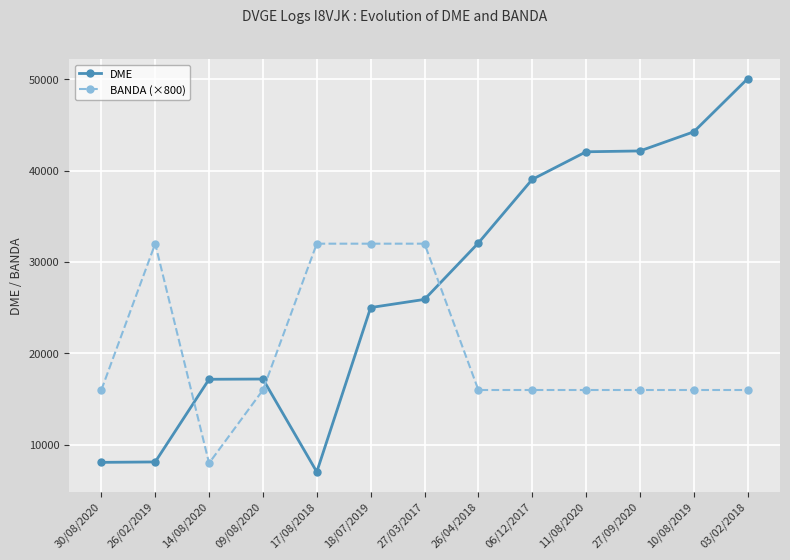

What is the label of the 3rd point from the right?

27/09/2020